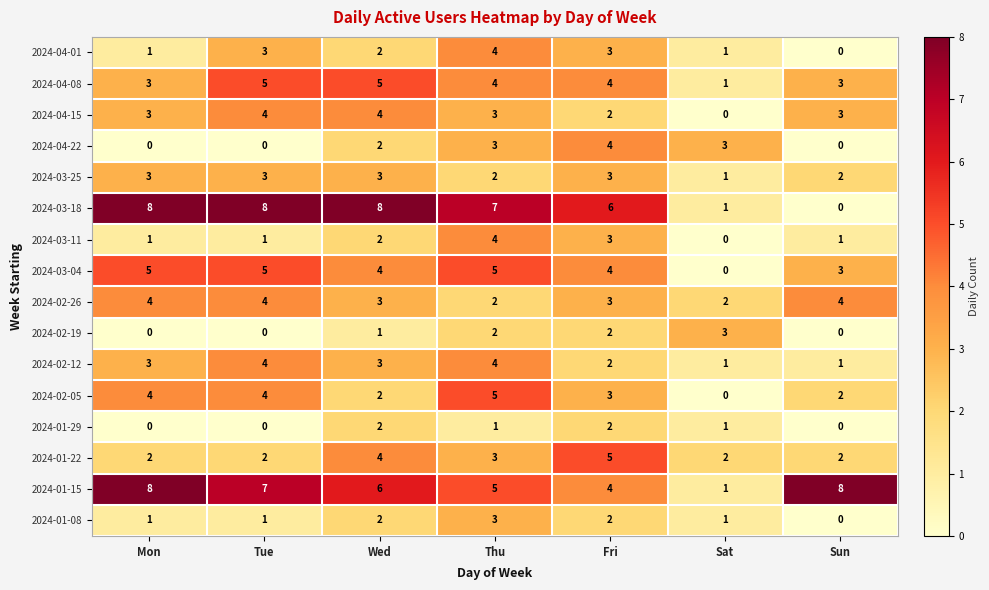

Is it true that 2024-01-22 equals 2 at Fri?

False